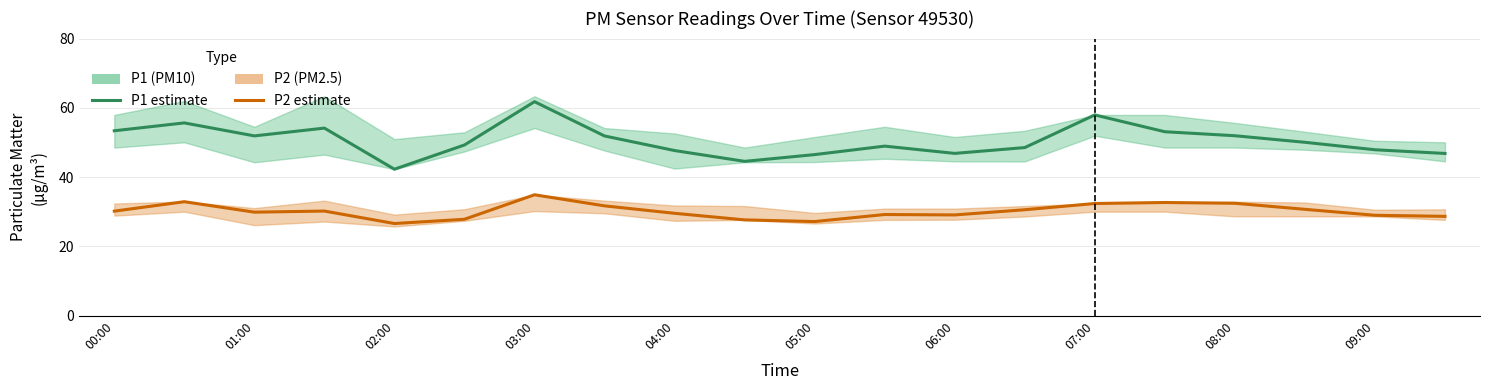

Count the number of categories in the chart.

20